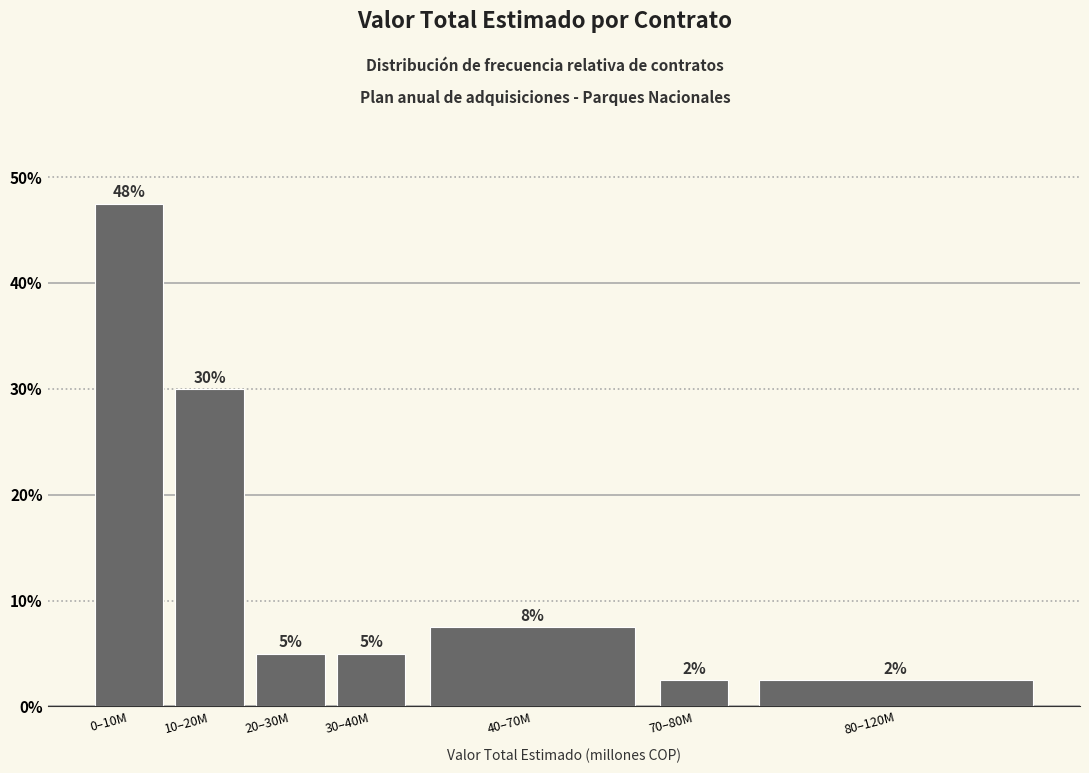

Does the chart contain any negative values?

No